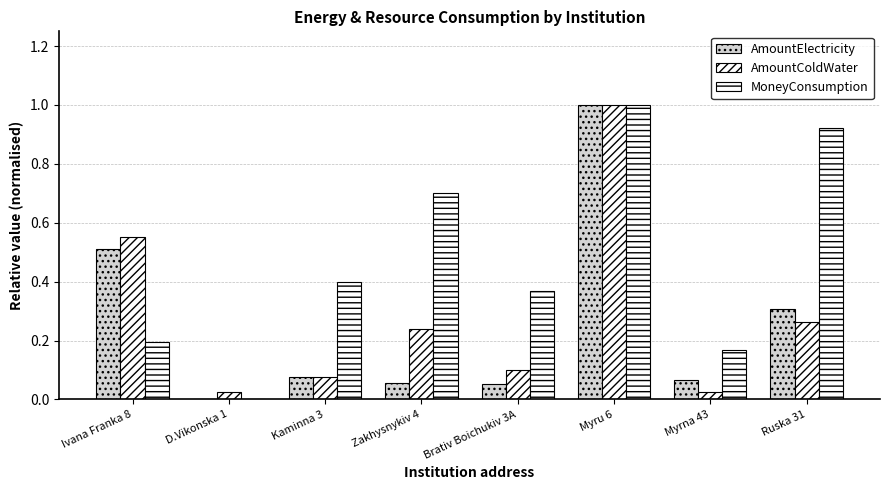

Count the number of categories in the chart.

8